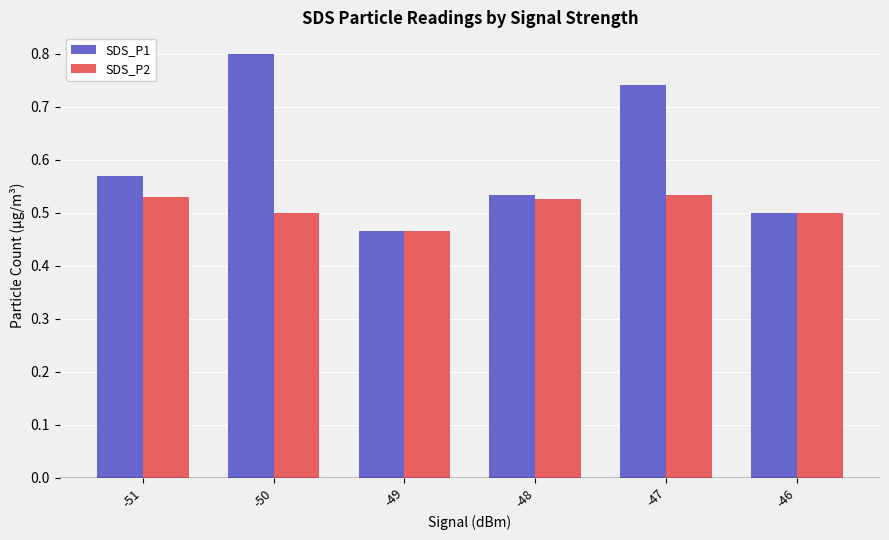

At how many categories does at least one series exceed 0?

6